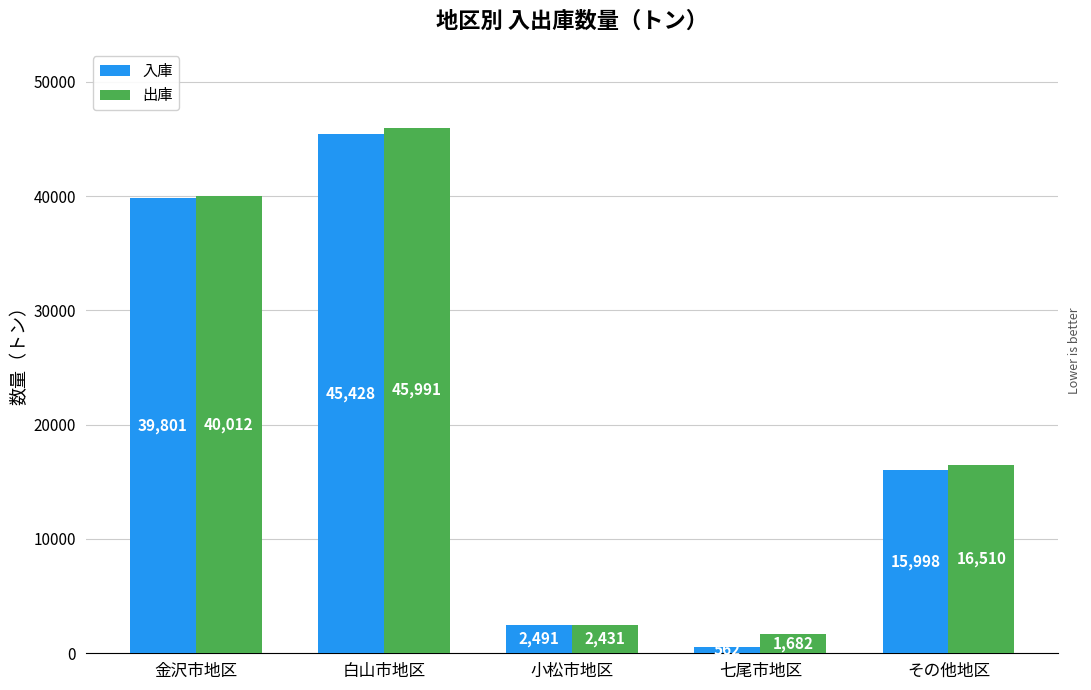

Read the 出庫 value at その他地区.

16509.6